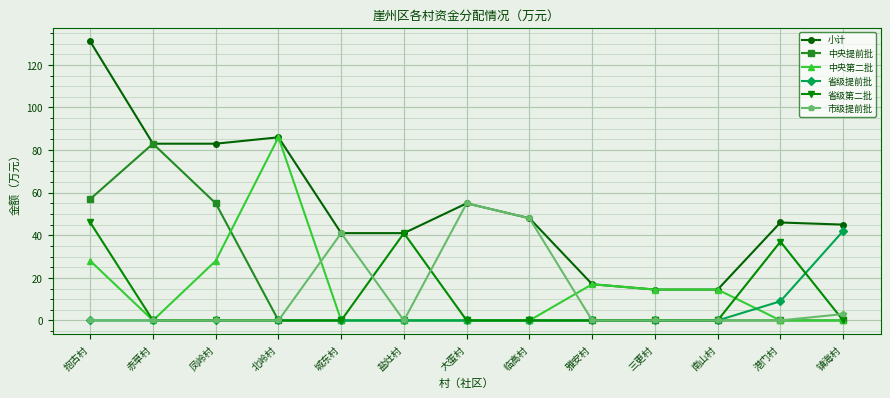

Is it true that 省级第二批 equals 0.0 at 北岭村?

True